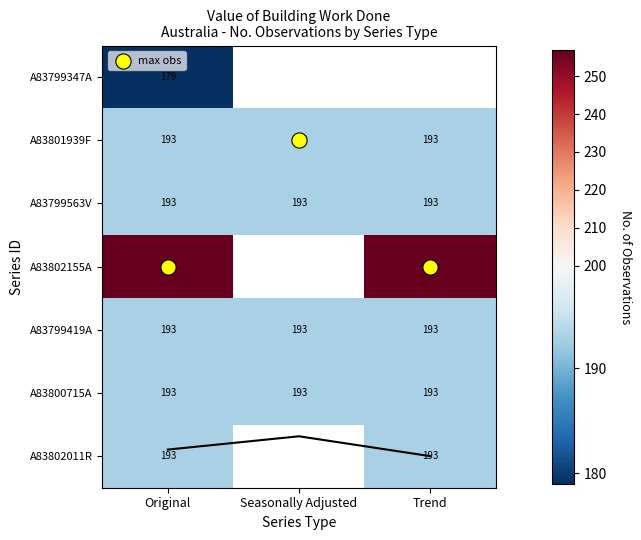

Rank the categories by A83799563V value from lowest to highest.

Original, Seasonally Adjusted, Trend